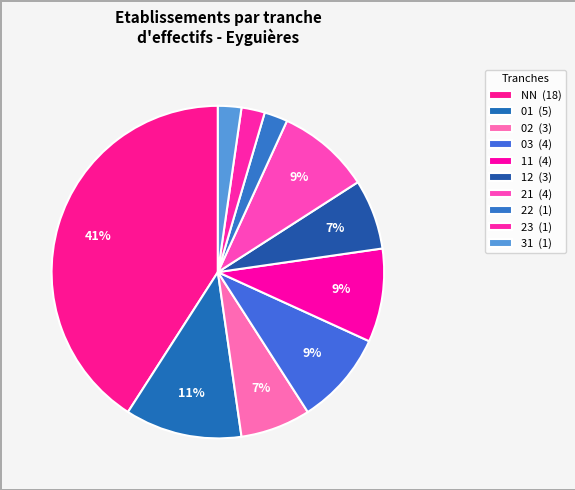

Between 31 and 22, which is larger?

22